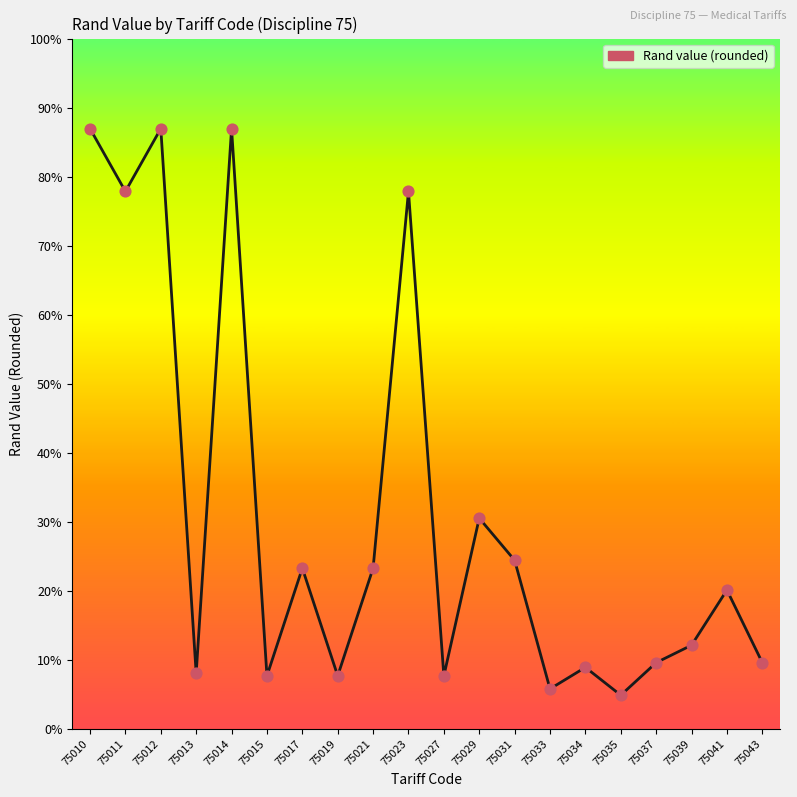

Is this an area chart (filled region under the line)?

Yes